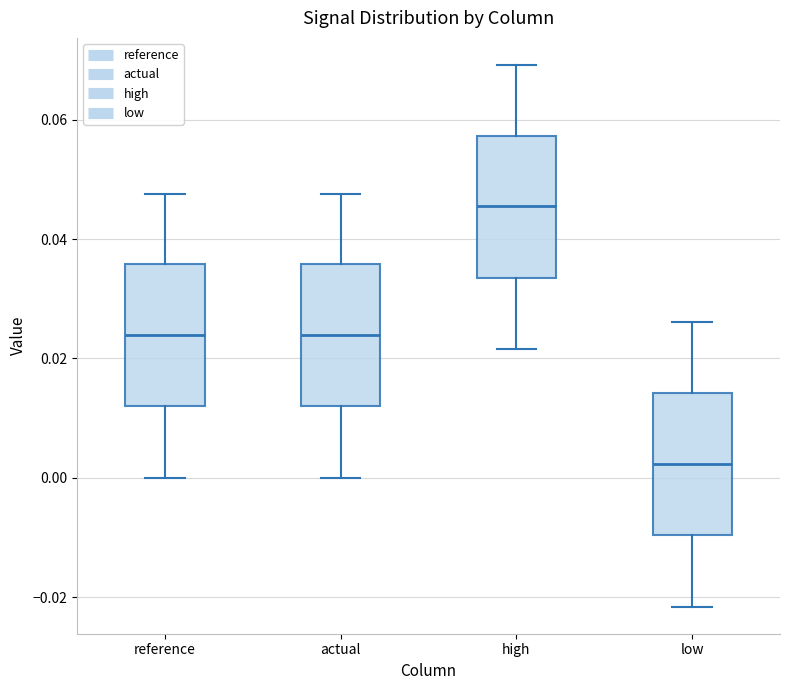

Reading left to right, transcribe this box plot: for each box, give where its median line is, the range the box spans, and where its two whiskers end, as read against the y-axis. The values are not printed on the chart, so give them approximately, as read against the axis.

reference: median 0.024, box 0.012 to 0.036, whiskers 0.000 to 0.048
actual: median 0.024, box 0.012 to 0.036, whiskers 0.000 to 0.048
high: median 0.046, box 0.034 to 0.058, whiskers 0.022 to 0.070
low: median 0.002, box -0.010 to 0.014, whiskers -0.022 to 0.026